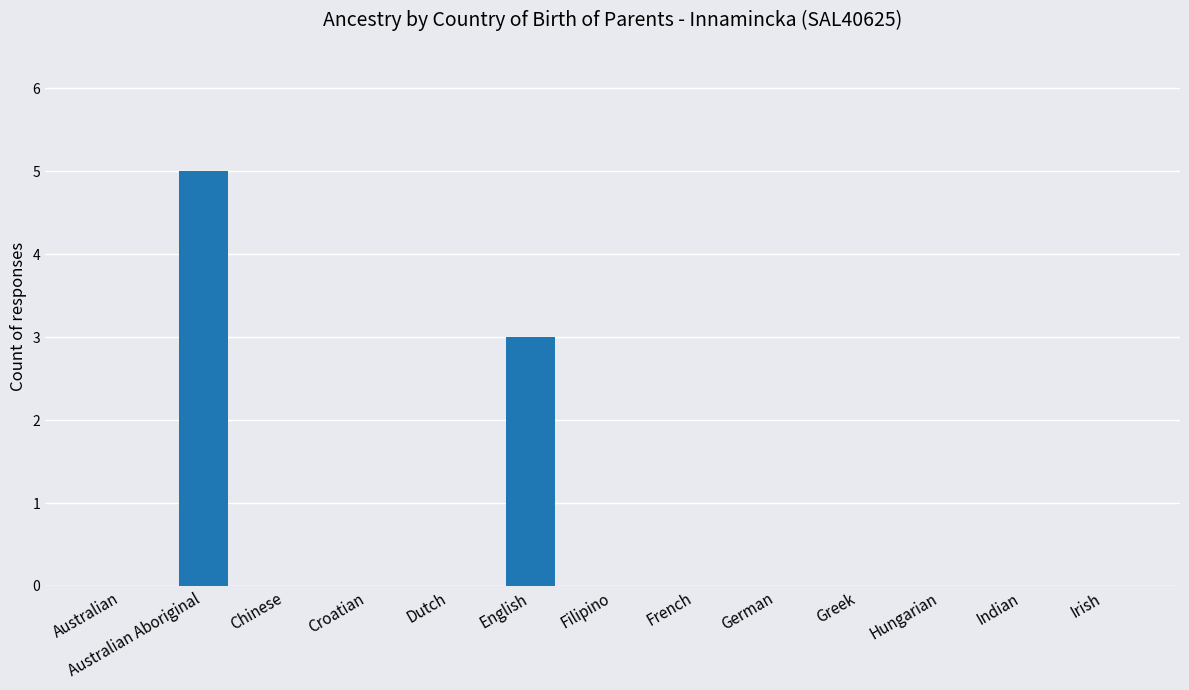

What is the sum of all values?

8